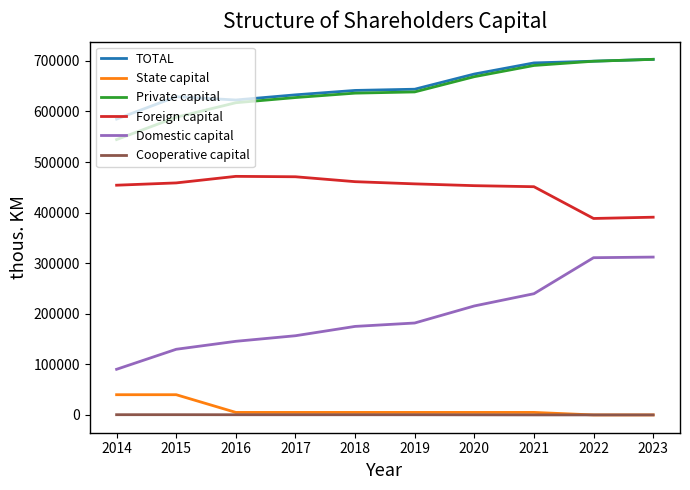

Which series has the largest range (max minus min)?

Domestic capital